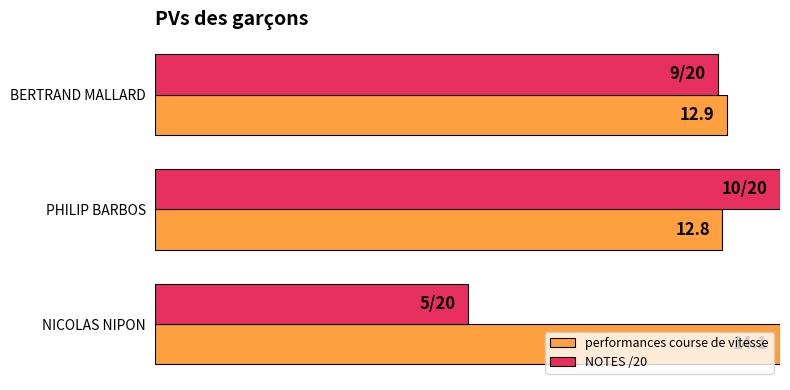

What are all the series names shown in the legend?

performances course de vitesse, NOTES /20